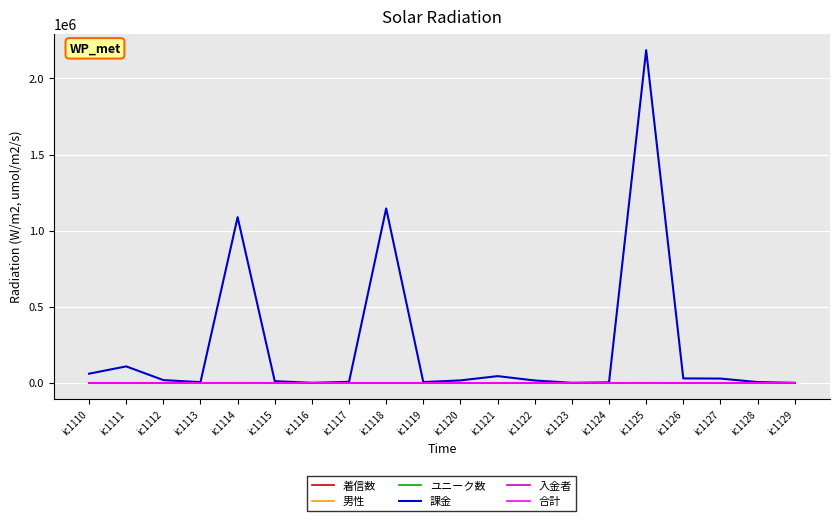

At which category is the sum across all series the highest?

ic1125